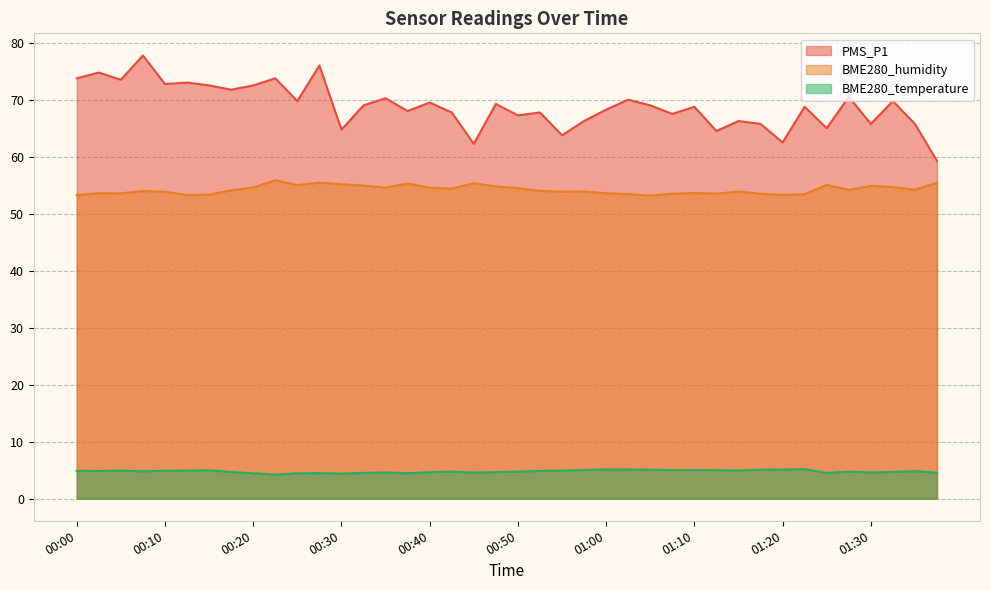

True or false: BME280_humidity and BME280_temperature intersect in this chart.

False